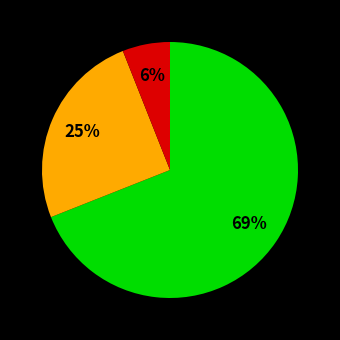

To the nearest percent, what is the average slice percentage?

33%